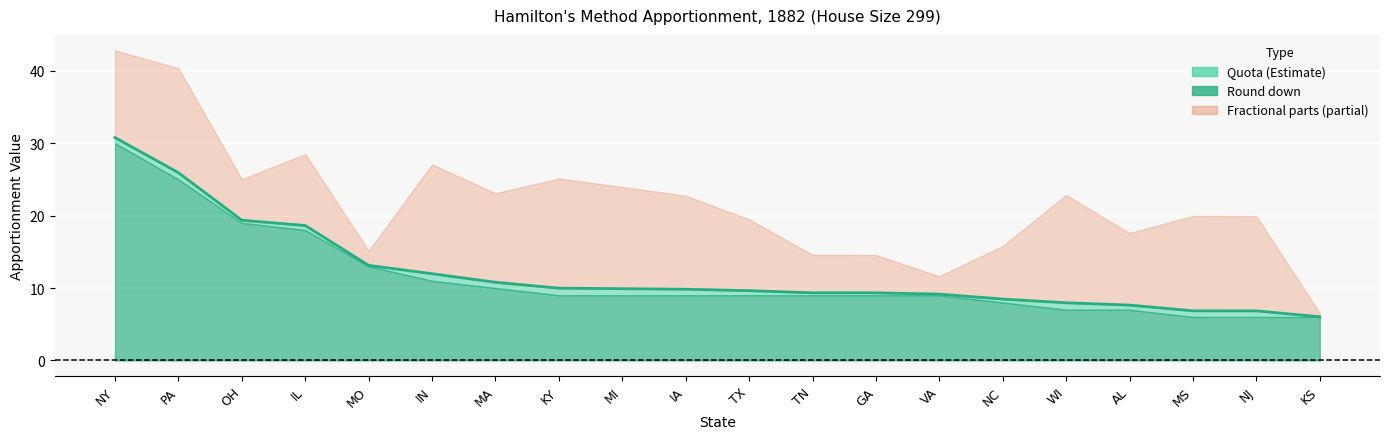

Rank the categories by Quota value from highest to lowest.

NY, PA, OH, IL, MO, IN, MA, KY, MI, IA, TX, TN, GA, VA, NC, WI, AL, MS, NJ, KS